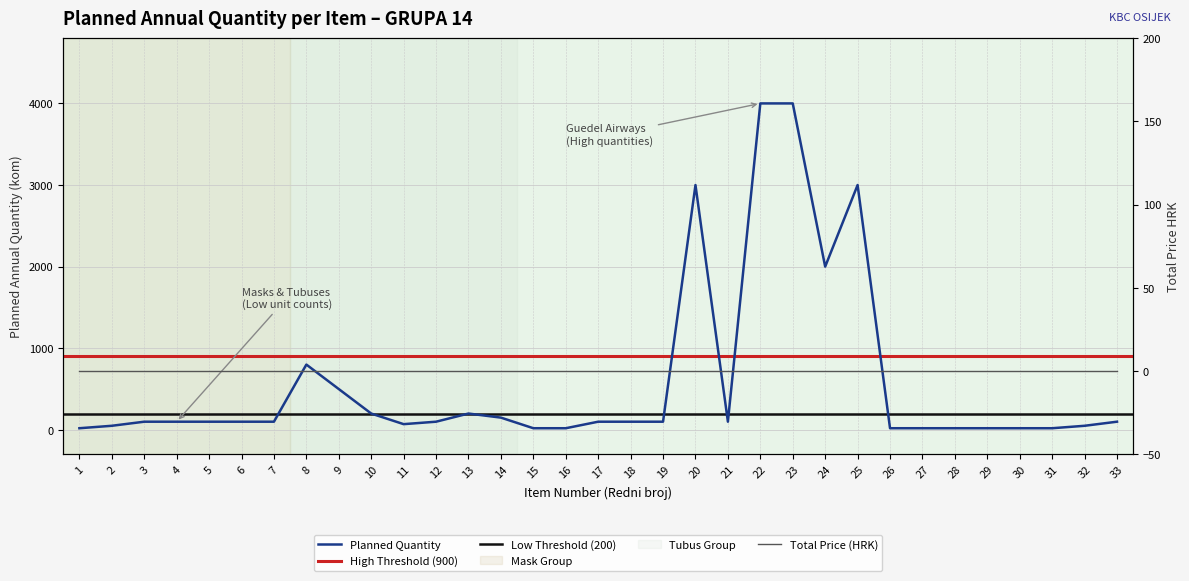

The chart shows a value of 20 at 27. True or false?

True